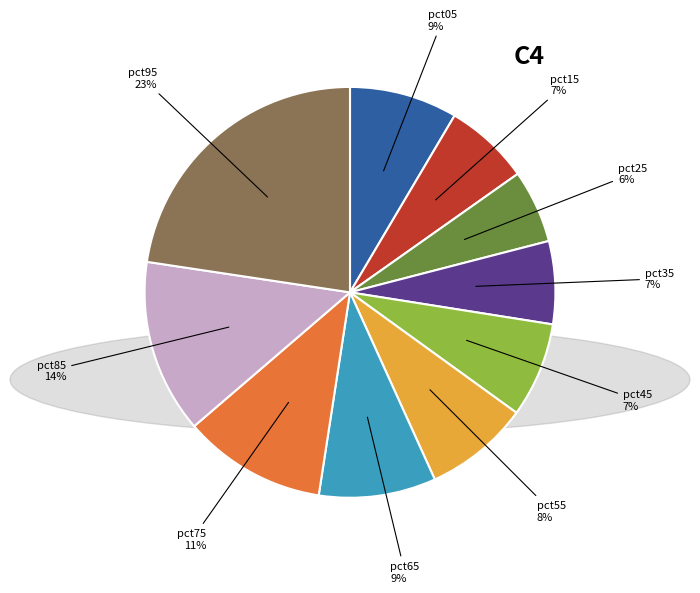

To the nearest percent, what percentage of the pie is pct35?

7%